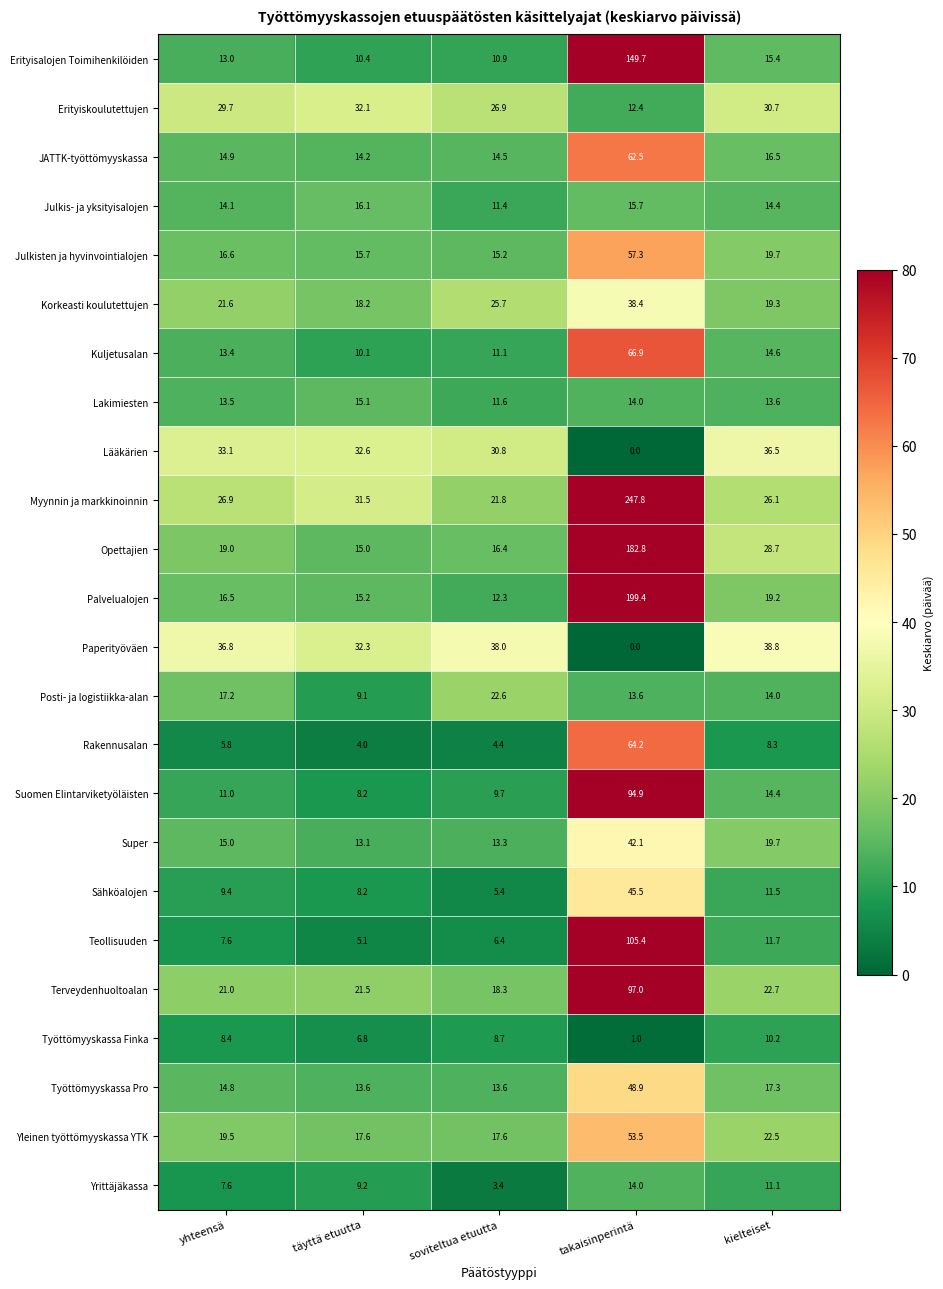

What is the approximate value of Opettajien at yhteensä?

19.0